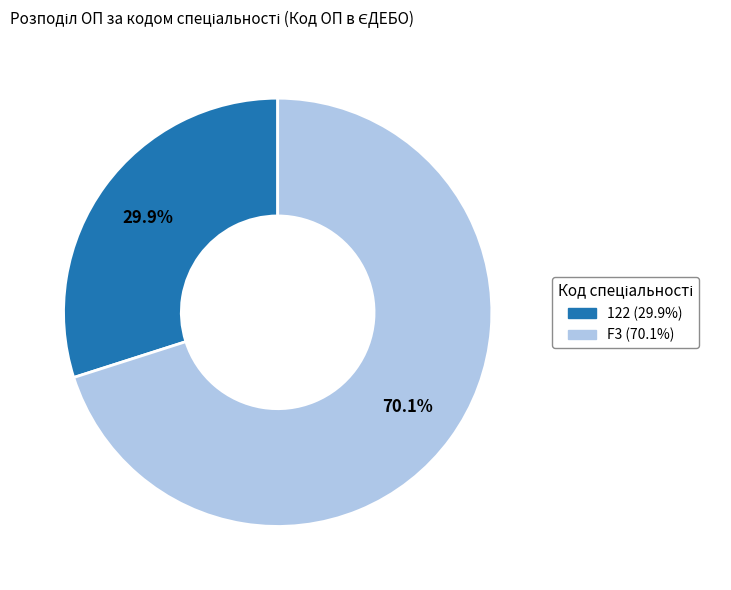

How many slices are in this pie chart?

2